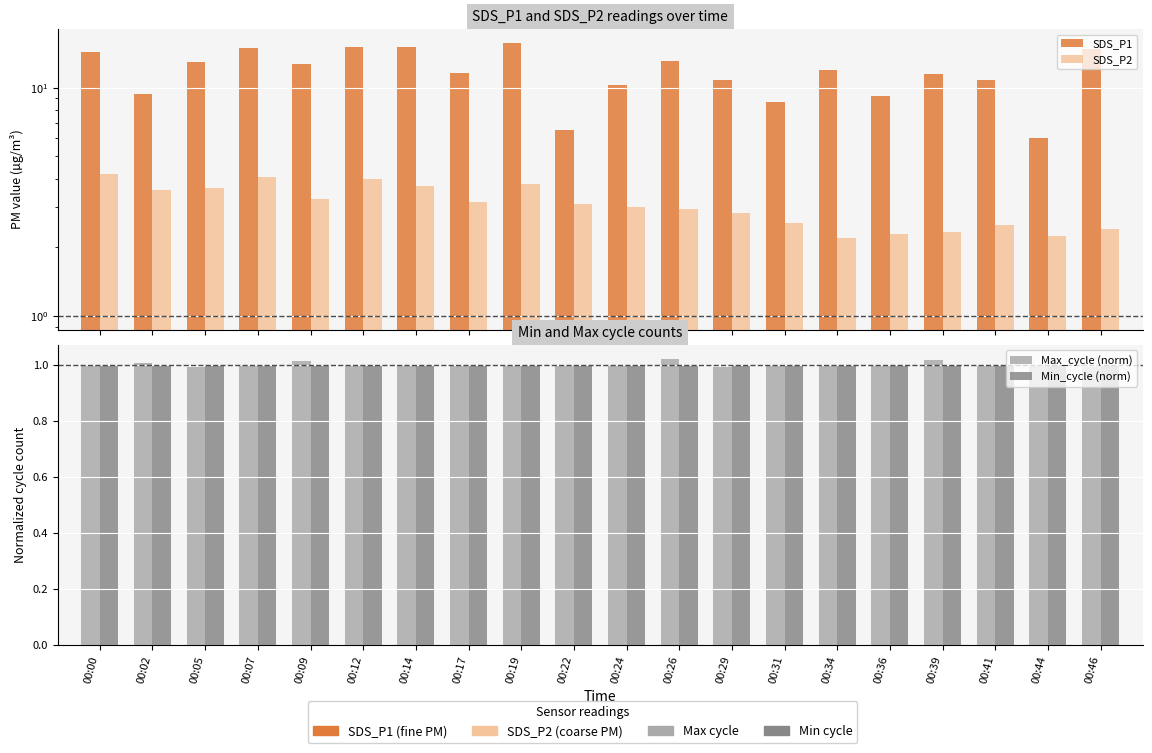

Between 00:19 and 00:44, which is larger?

00:19